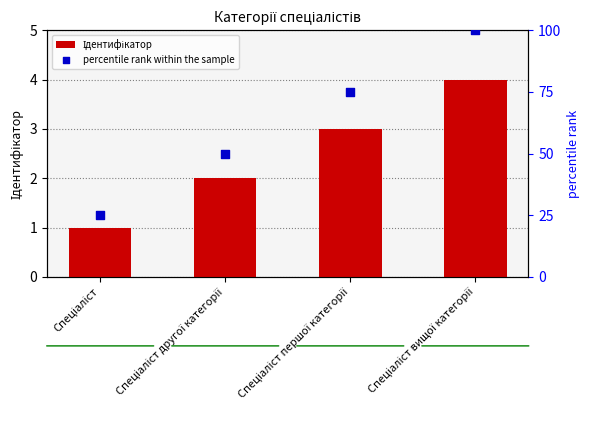

What is the total value across all series at Спеціаліст?

26